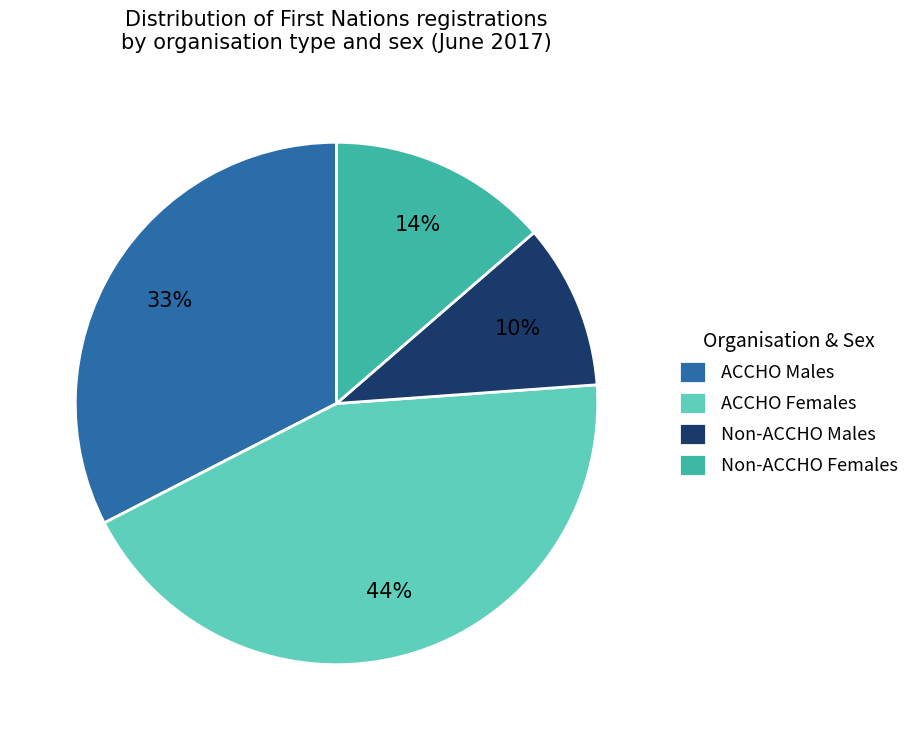

Rank the categories by value from highest to lowest.

ACCHO Females, ACCHO Males, Non-ACCHO Females, Non-ACCHO Males